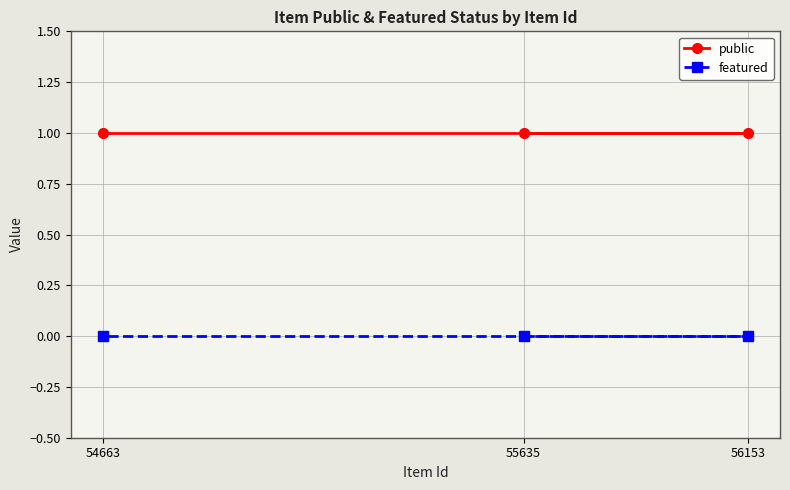

What is the total value across all series at 54663?

1